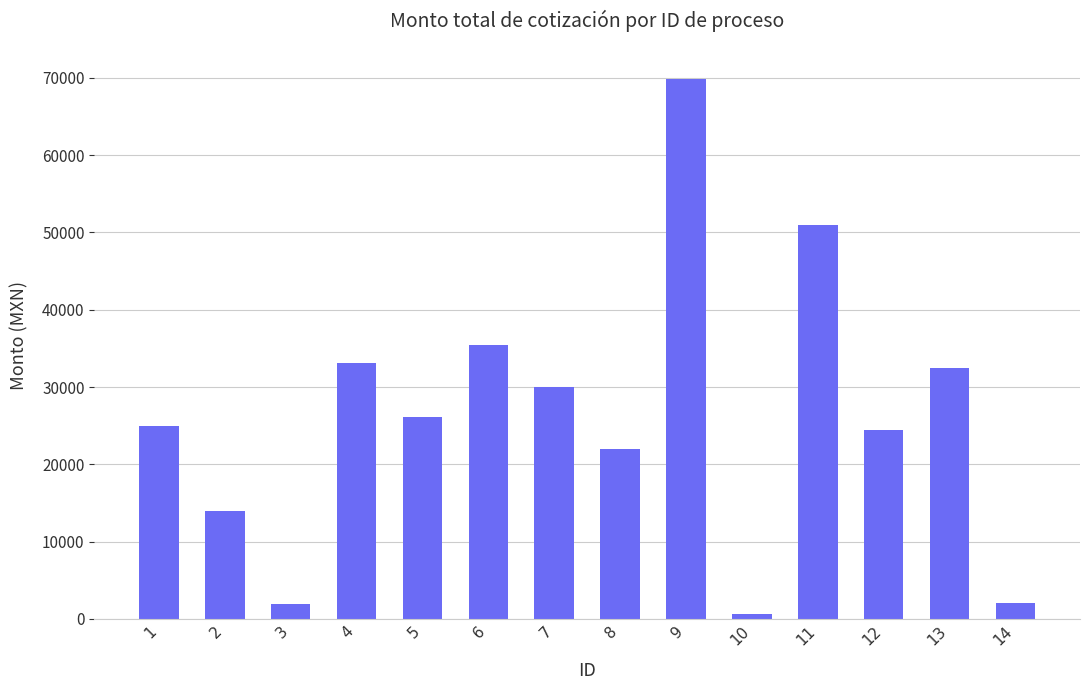

What is the average value?

26293.5